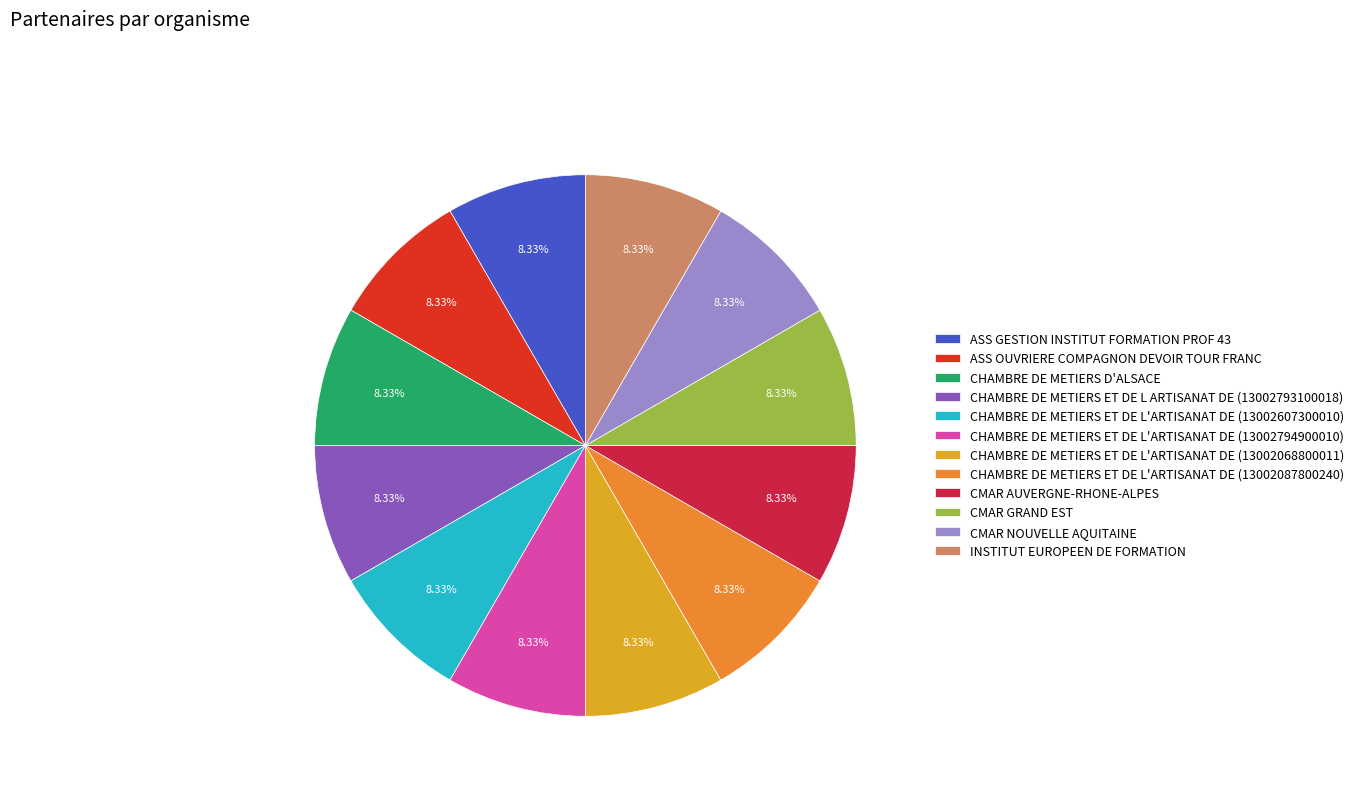

The CHAMBRE DE METIERS ET DE L'ARTISANAT DE (13002794900010) slice represents 1% of the pie. True or false?

False